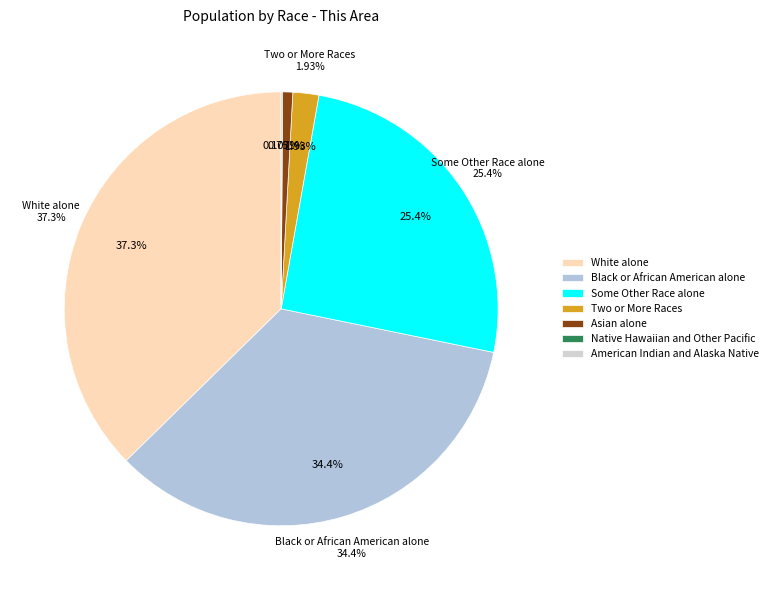

To the nearest percent, what percentage of the pie is Asian alone?

1%